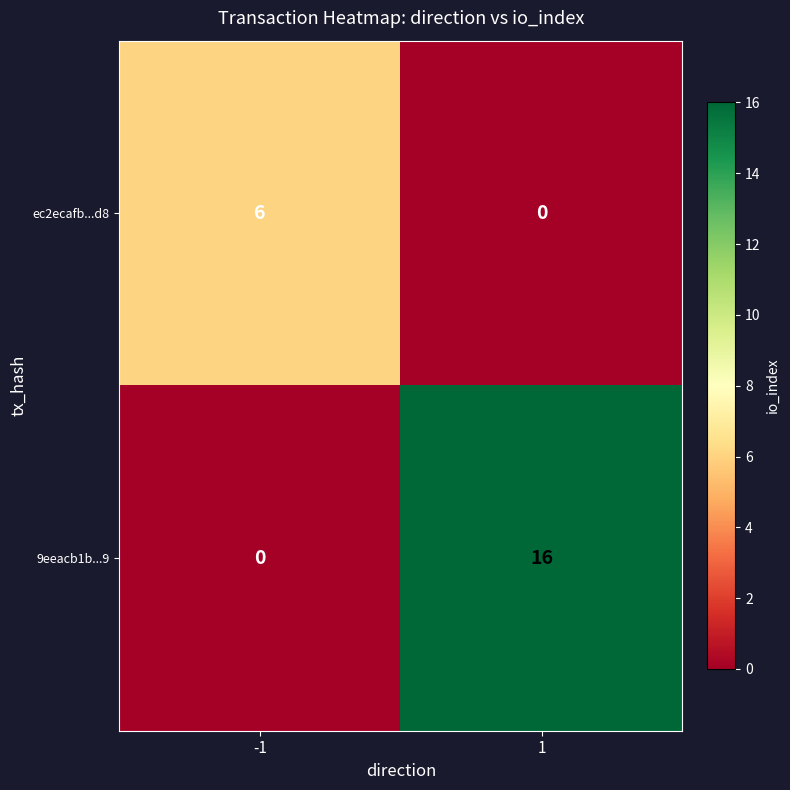

The value of ec2ecafb...d8 at -1 is 2. True or false?

False